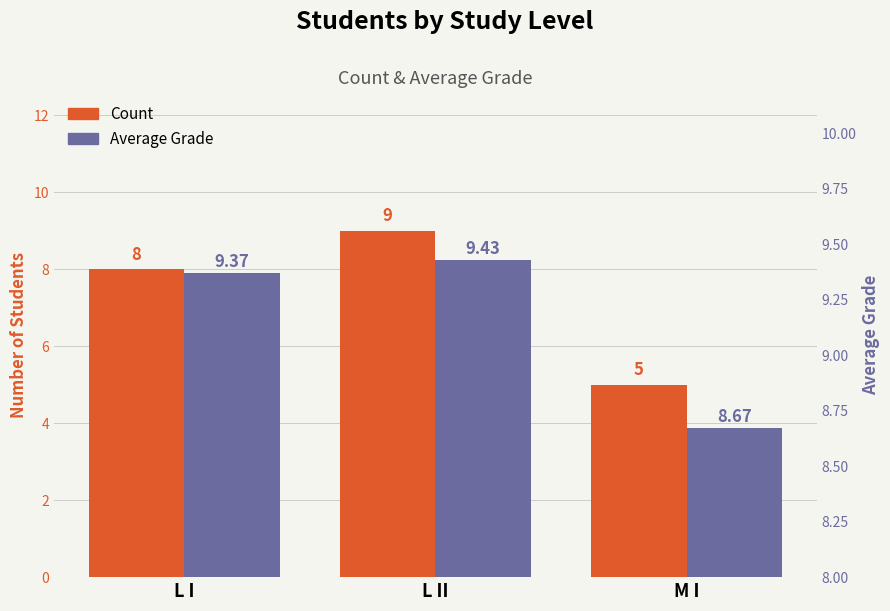

Count the number of categories in the chart.

3